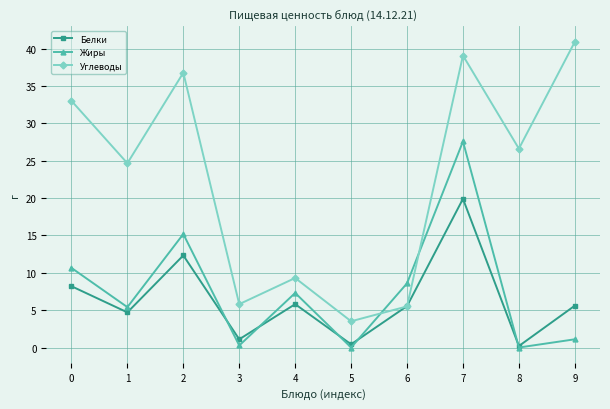

Count the number of categories in the chart.

10